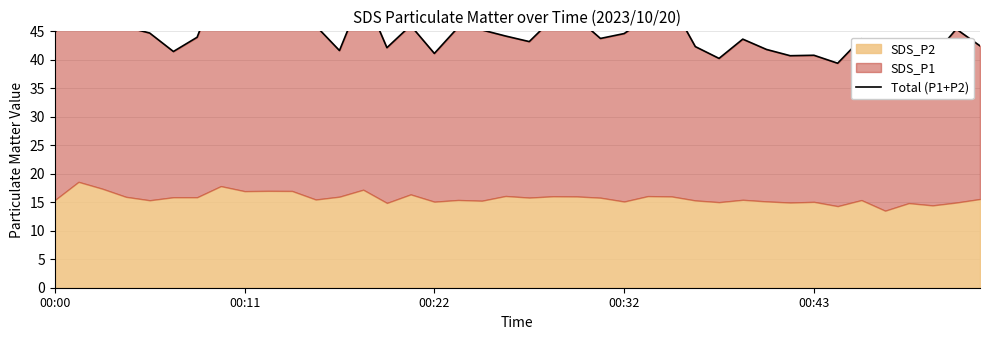

What is the maximum value shown in the chart?

54.7